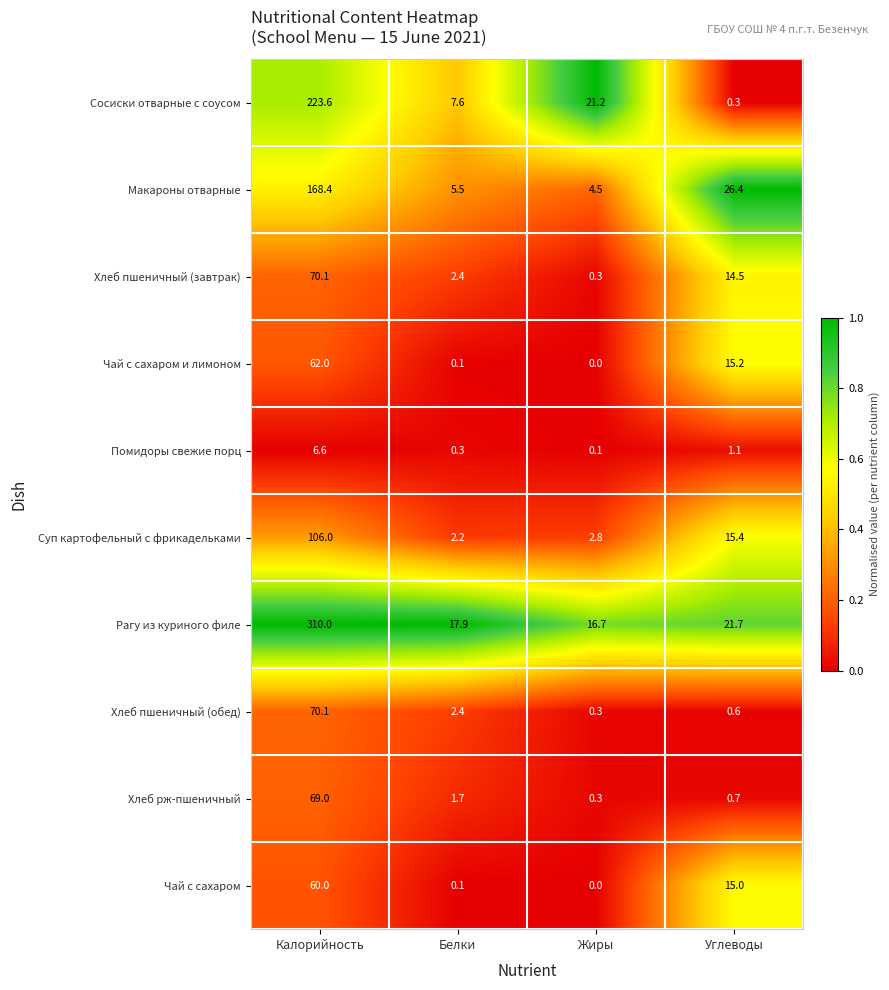

The value of Сосиски отварные с соусом at Жиры is 21.2. True or false?

True